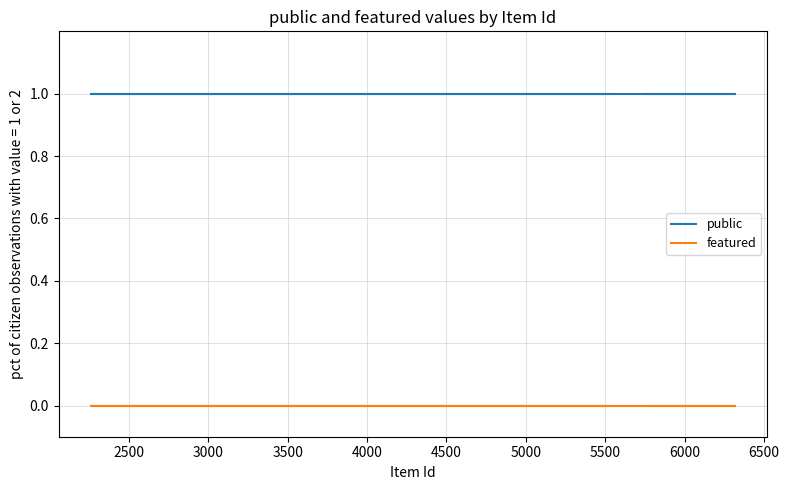

True or false: featured has more than 2 interior local peaks.

False